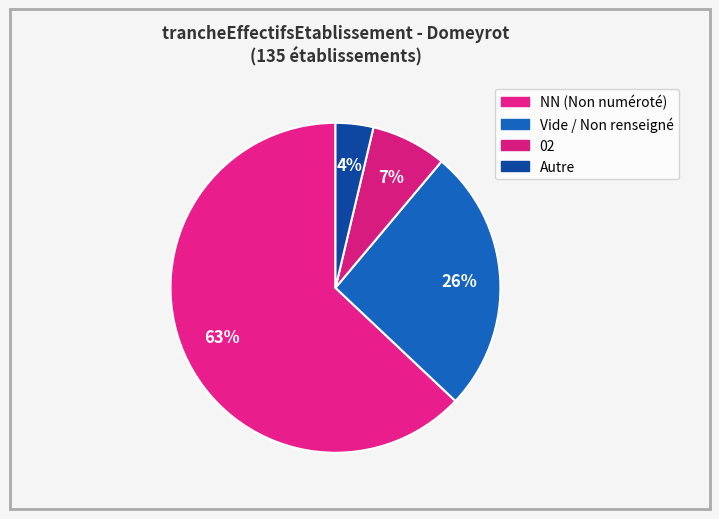

Count the number of slices in the pie.

4